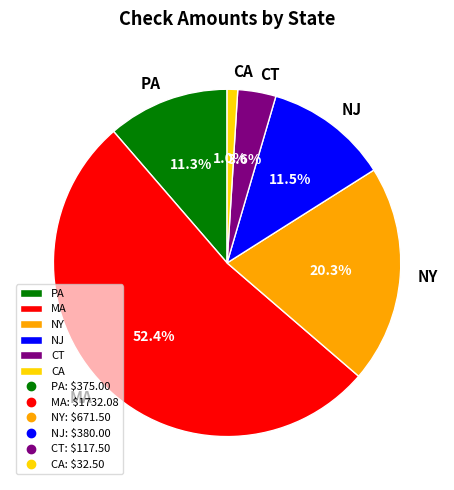

To the nearest percent, what is the average slice percentage?

17%